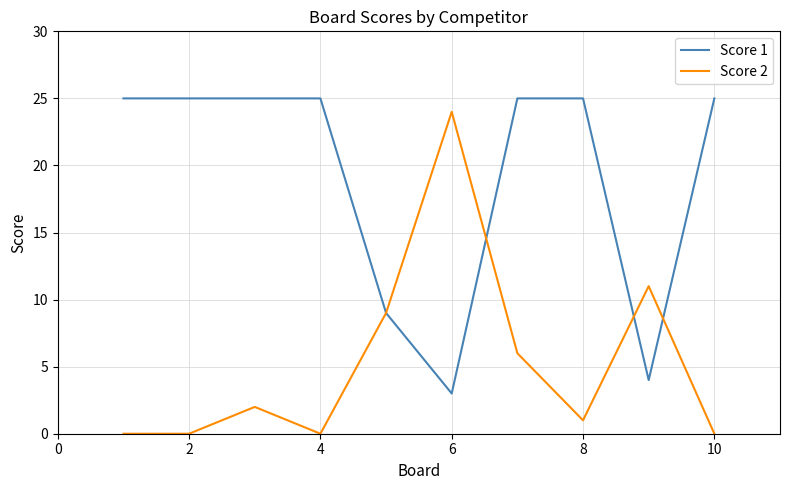

List the series in order of their overall mean, highest first.

Score 1, Score 2